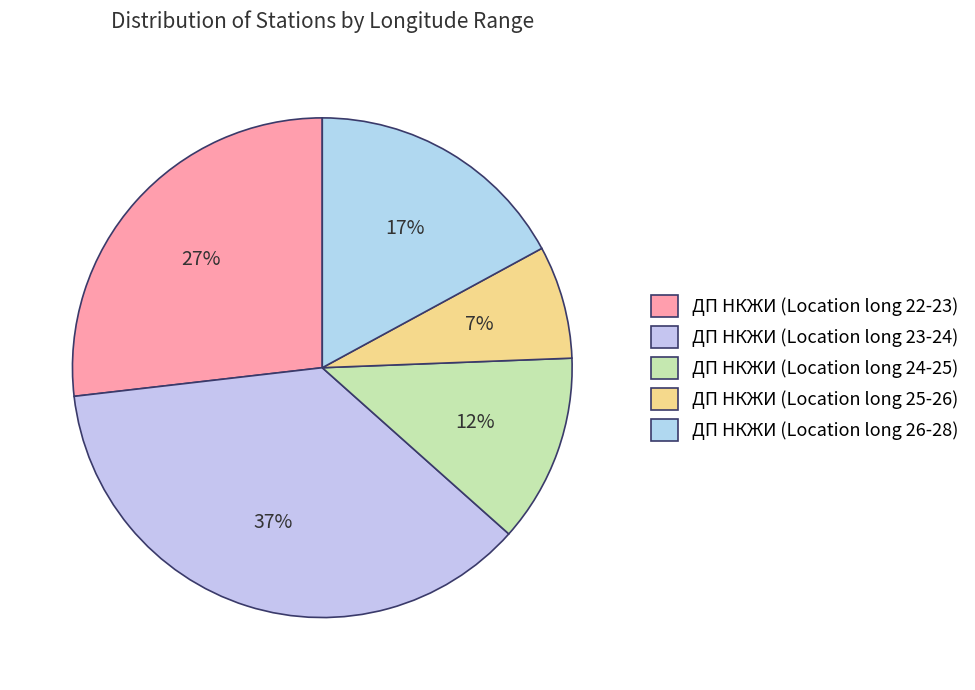

Count the number of slices in the pie.

5